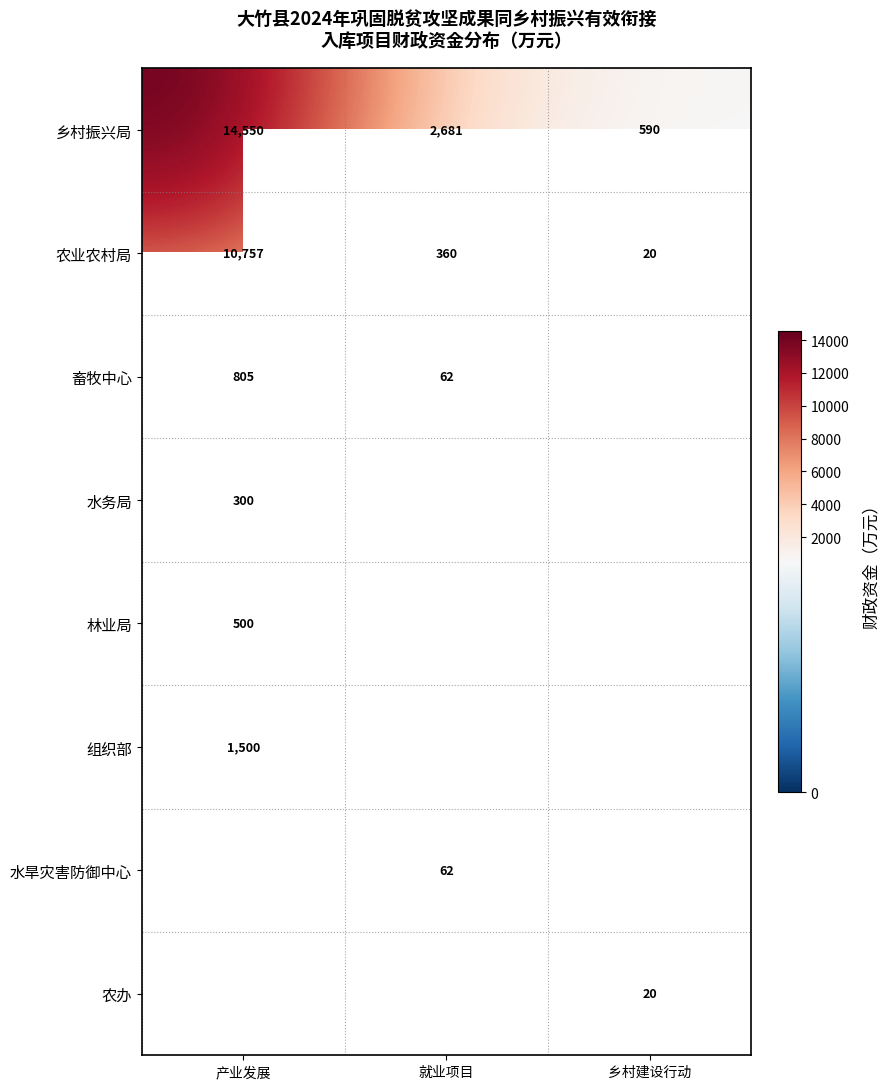

What is the highest value of the 乡村振兴局 series?

14550